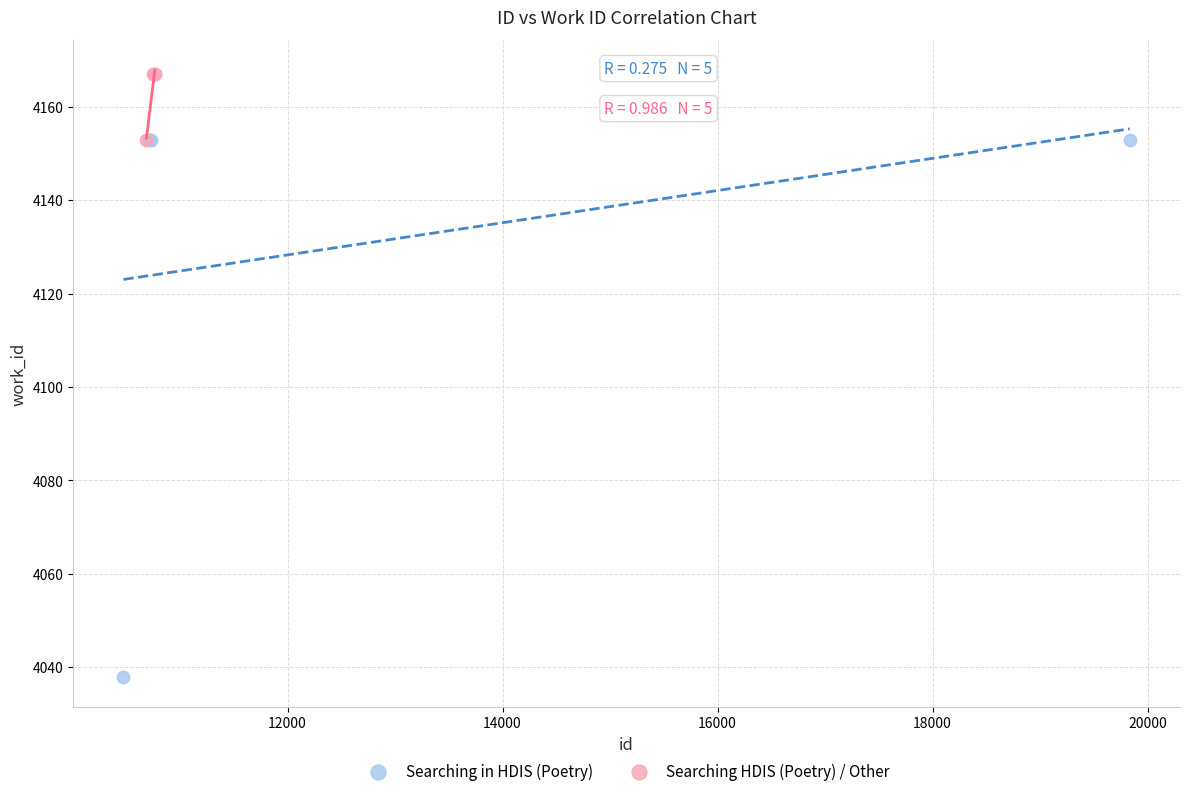

What are all the series names shown in the legend?

Searching in HDIS (Poetry), Searching HDIS (Poetry) / Other